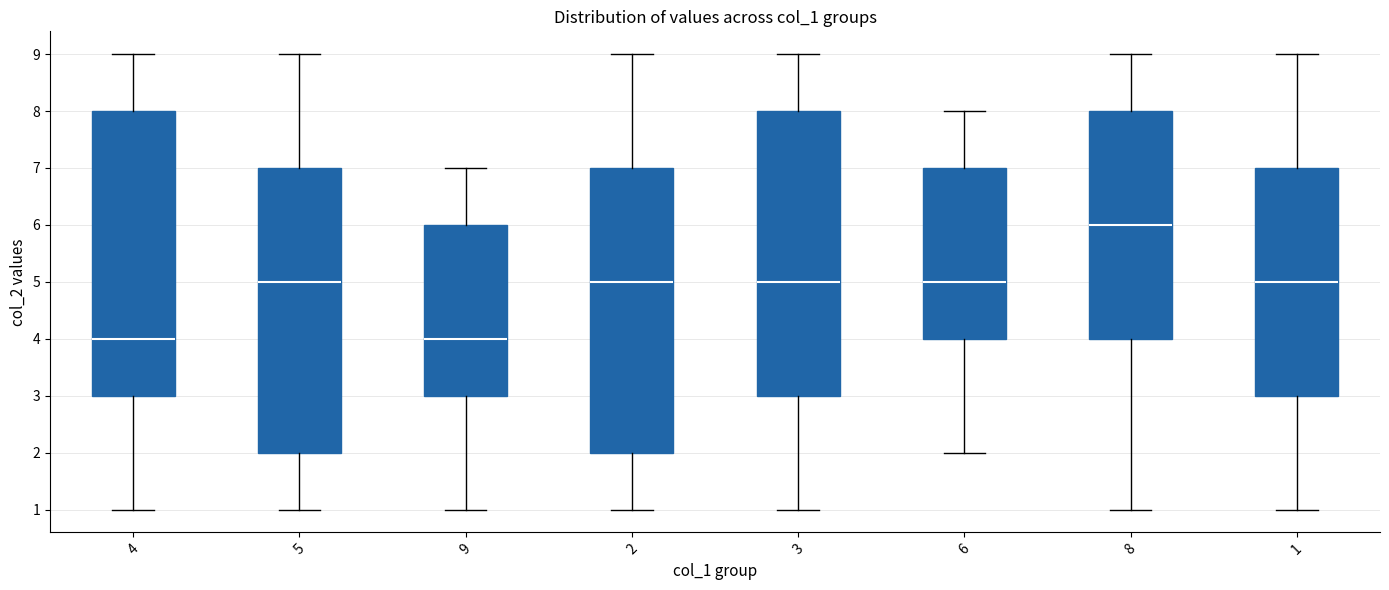

Reading left to right, read every box against the y-axis: the position of its median line, the range the box covers, and the ends of its whiskers. The values are not printed on the chart, so give them approximately, as read against the axis.

4: median 4, box 3 to 8, whiskers 1 to 9
5: median 5, box 2 to 7, whiskers 1 to 9
9: median 4, box 3 to 6, whiskers 1 to 7
2: median 5, box 2 to 7, whiskers 1 to 9
3: median 5, box 3 to 8, whiskers 1 to 9
6: median 5, box 4 to 7, whiskers 2 to 8
8: median 6, box 4 to 8, whiskers 1 to 9
1: median 5, box 3 to 7, whiskers 1 to 9